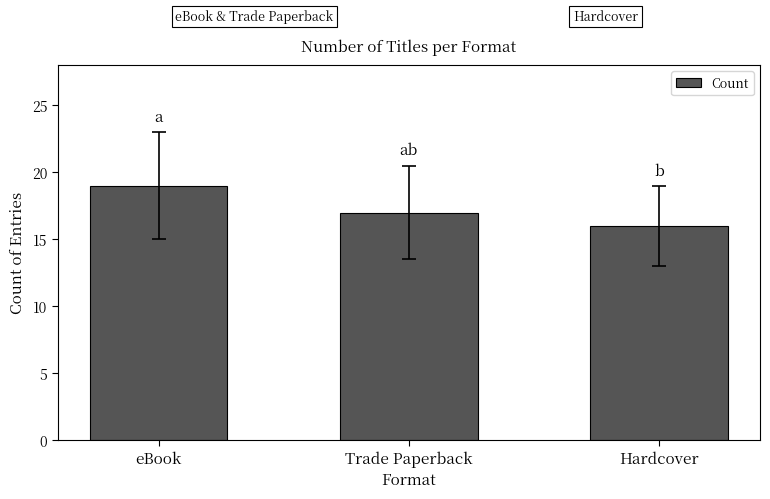

The chart shows a value of 21 at Hardcover. True or false?

False